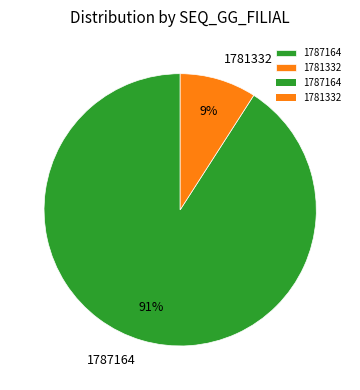

Do 1787164 and 1781332 together represent more than half of the pie?

Yes